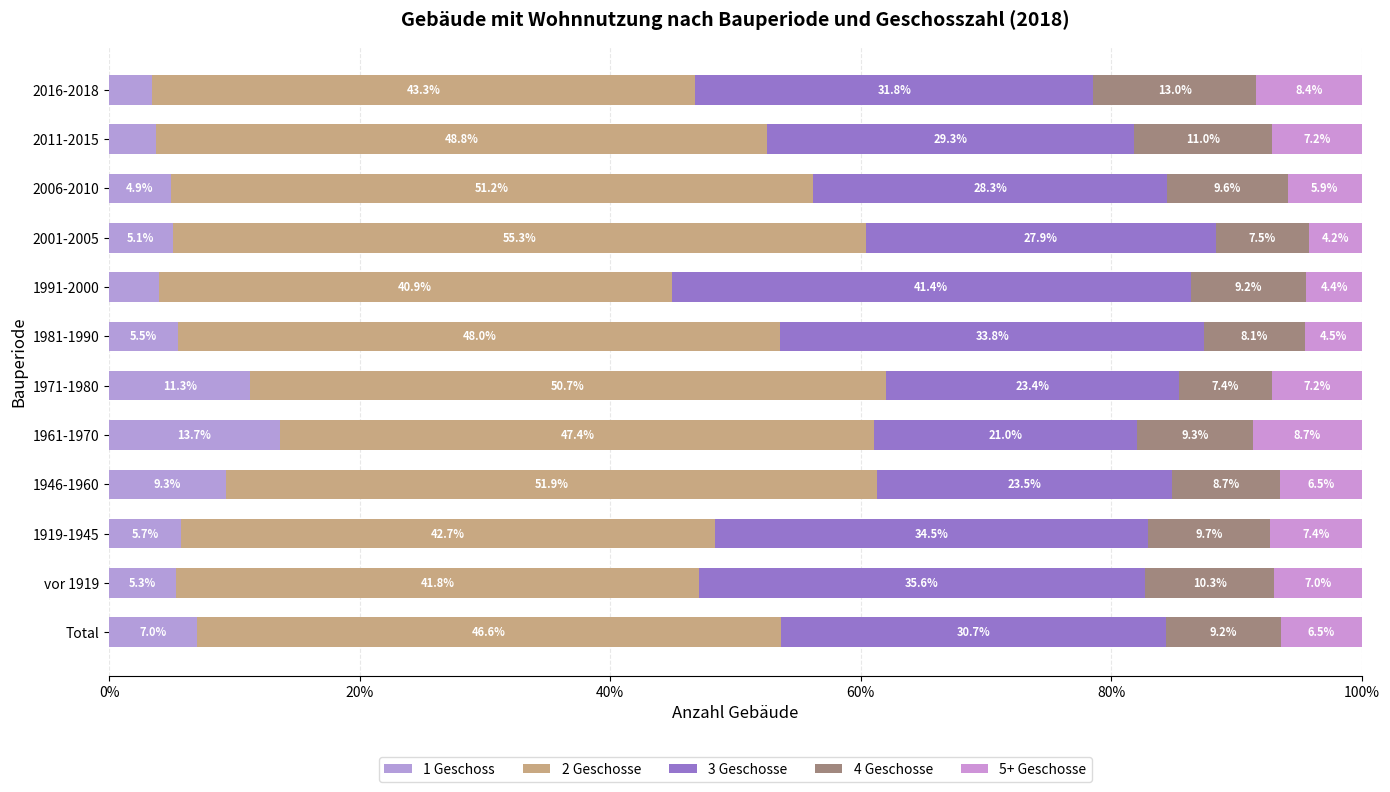

How many data points in 1 Geschoss are less than 5?

4